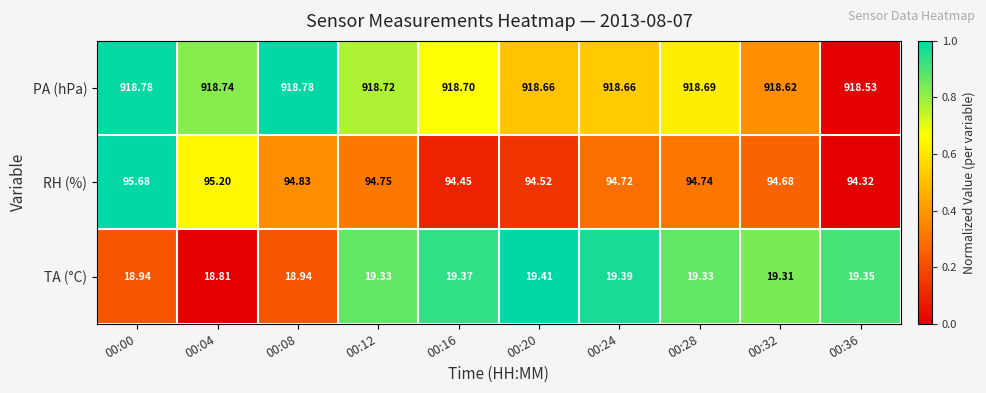

Which series changed the most between 00:00 and 00:36?

RH (%)